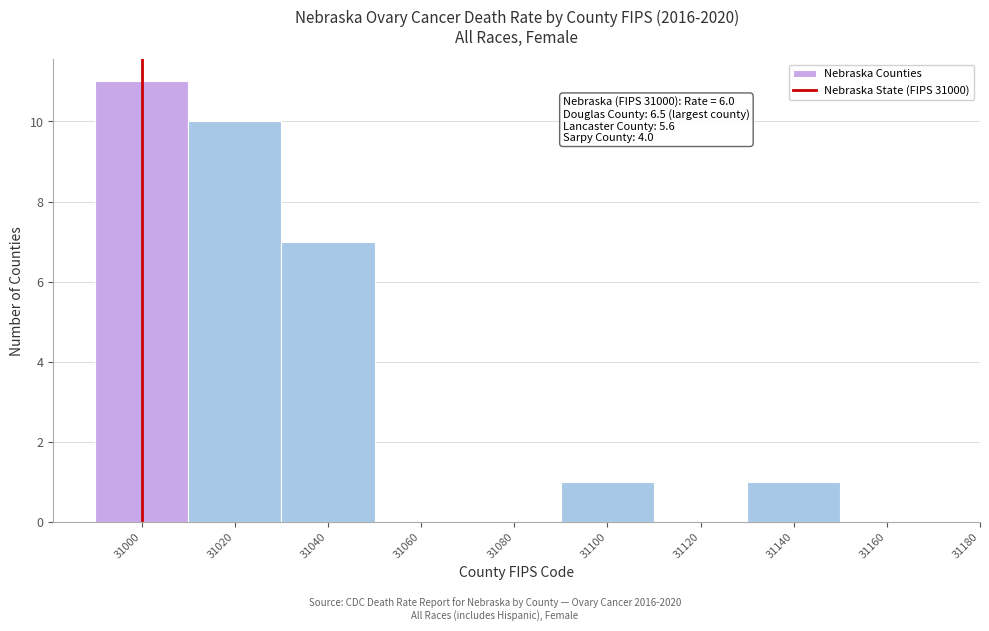

Reading left to right, list all the values displayed in this chart.

31000=11	31020=10	31040=7	31060=0	31080=0	31100=1	31120=0	31140=1	31160=0